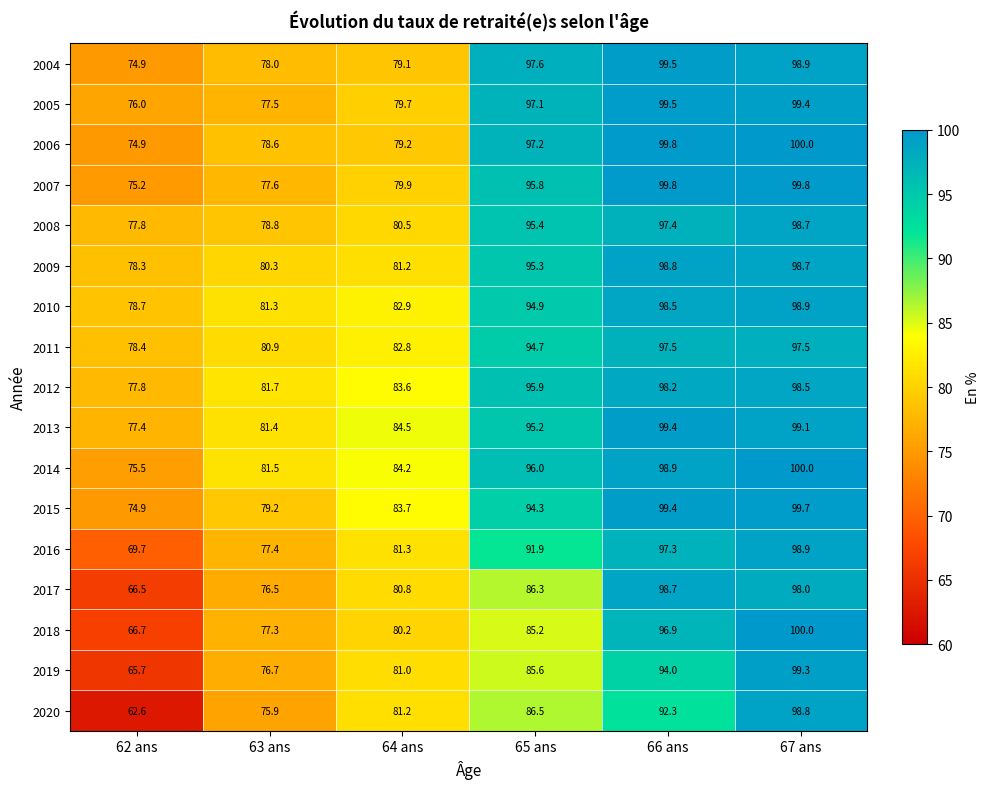

What is the difference between the highest and lowest values at 63 ans?

5.8